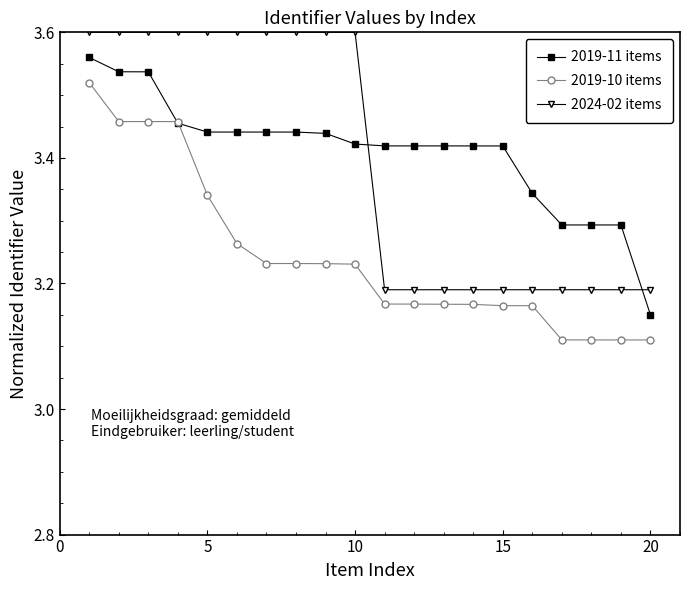

What is the difference between the second highest and second lowest values in the 2019-10 items series?

0.3